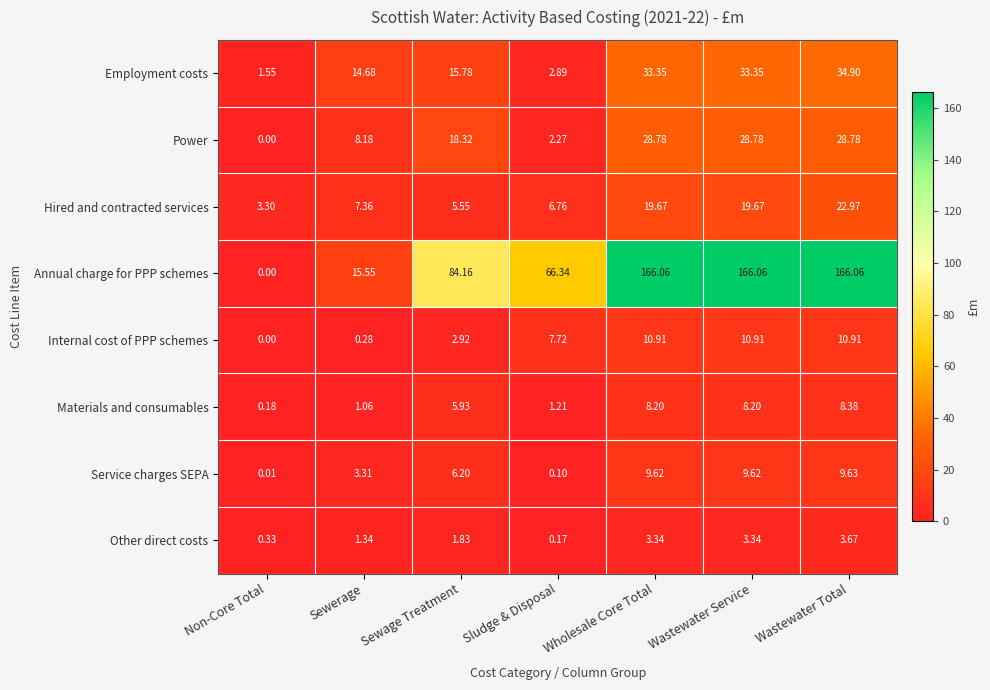

Where does the Materials and consumables series first go above 5?

Sewage Treatment